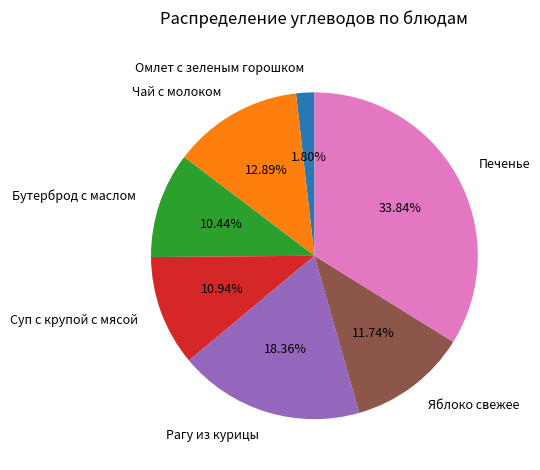

True or false: Яблоко свежее accounts for 12% of the total.

True